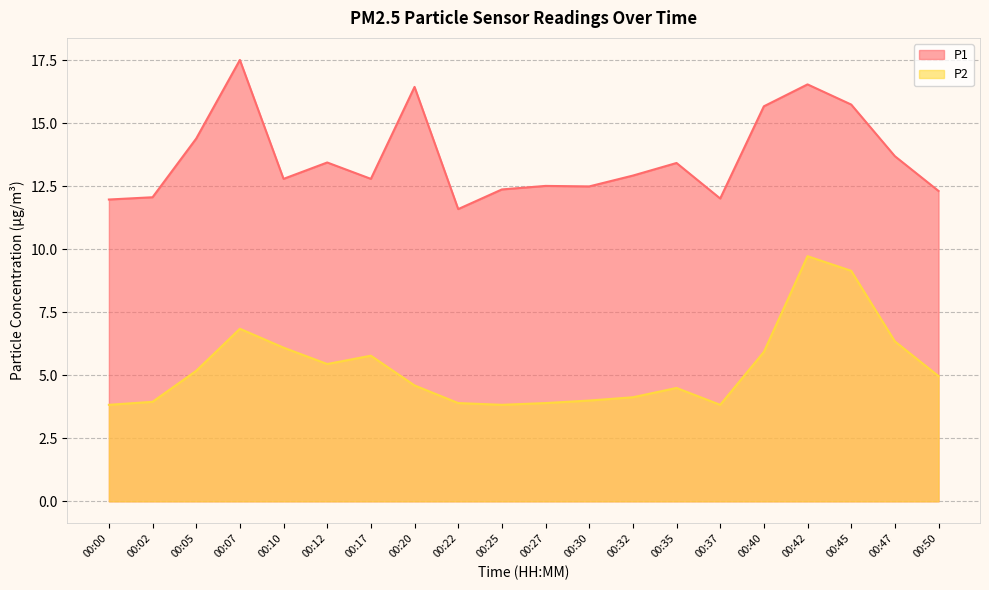

What value does the P2 series have at 00:17?

5.8